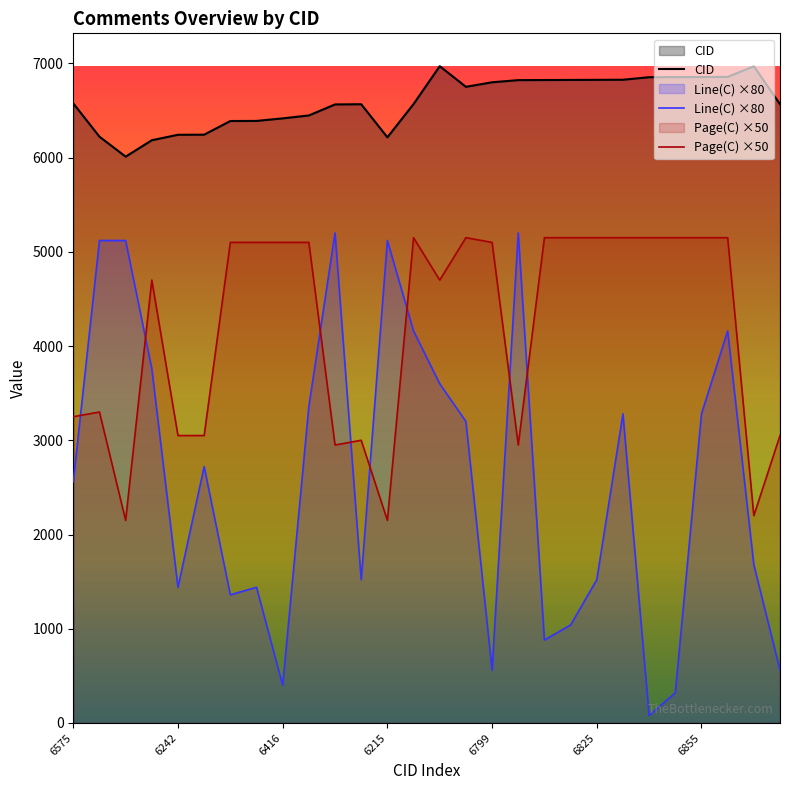

Is it true that CID equals 2153 at 6855?

False